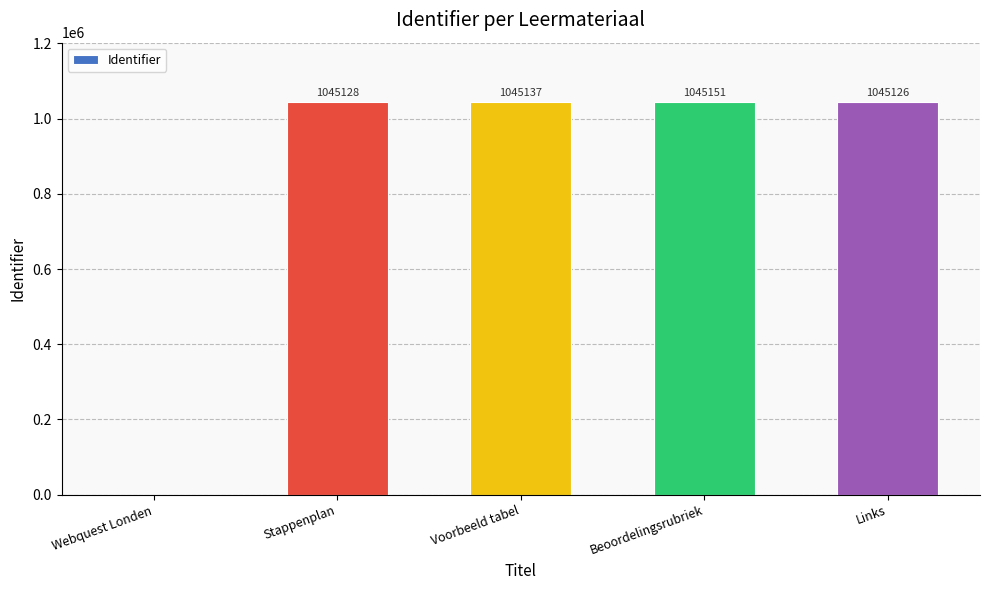

Which category has the highest value across all series?

Beoordelingsrubriek